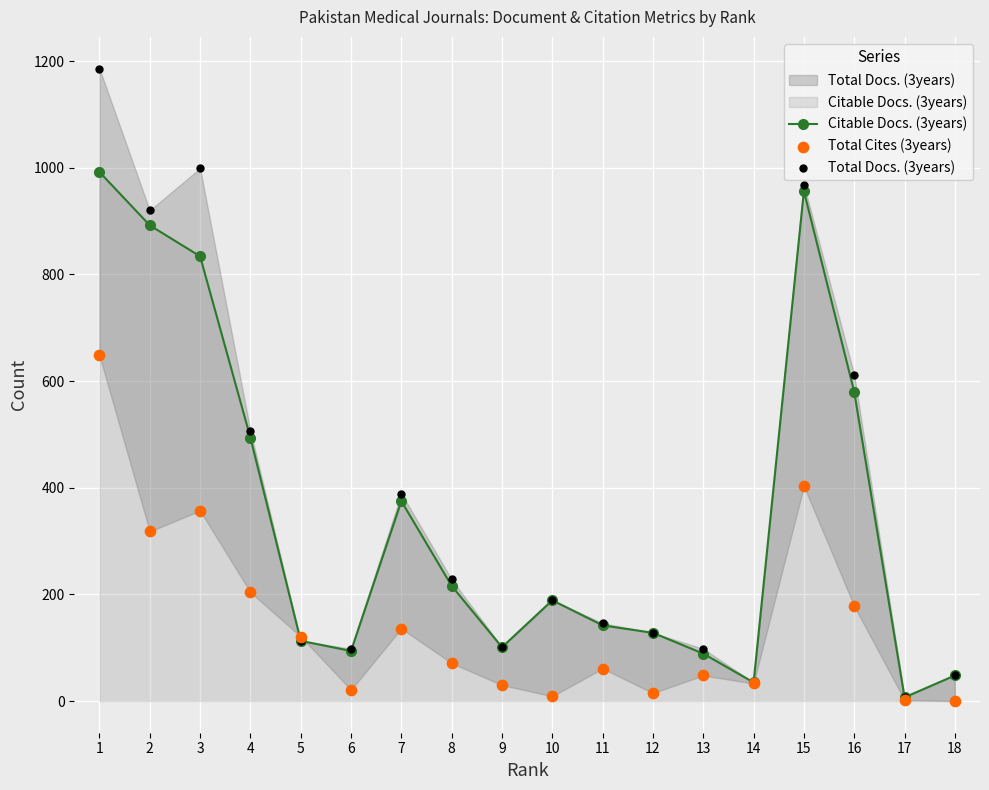

Is the value of Total Docs. (3years) at 14 greater than the value of Citable Docs. (3years) at 3?

No